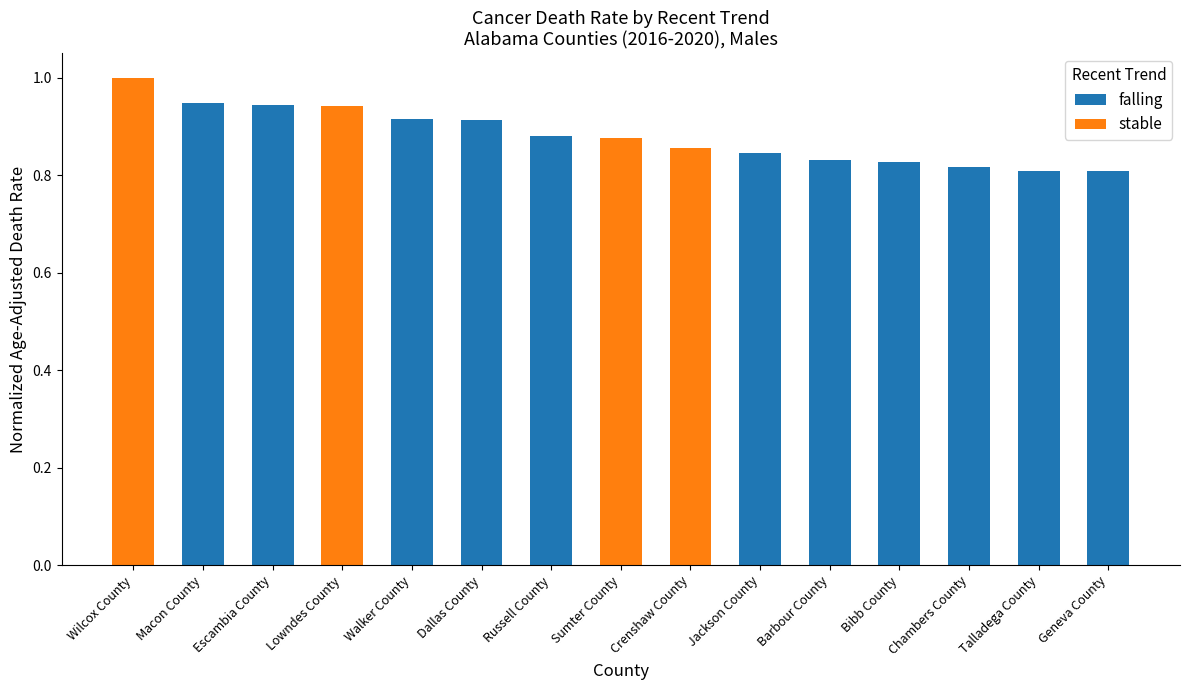

The falling series shows 0.0 at Crenshaw County. True or false?

True